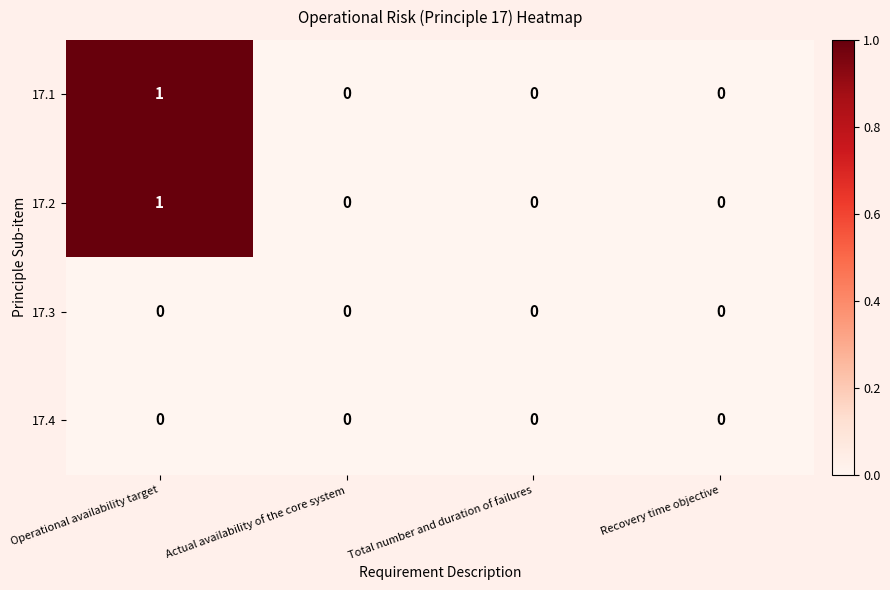

Reading left to right, list all the values displayed in this chart.

17.1: 1	0	0	0
17.2: 1	0	0	0
17.3: 0	0	0	0
17.4: 0	0	0	0